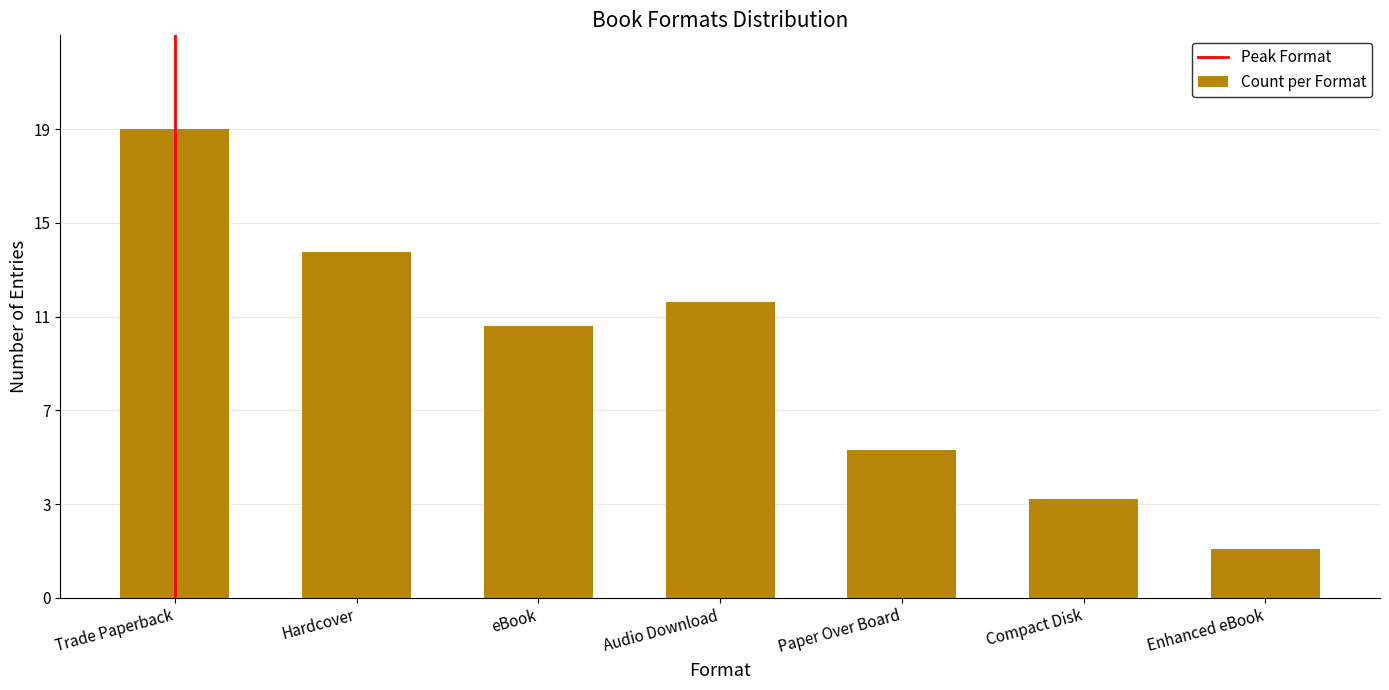

Rank the categories by value from lowest to highest.

Enhanced eBook, Compact Disk, Paper Over Board, eBook, Audio Download, Hardcover, Trade Paperback